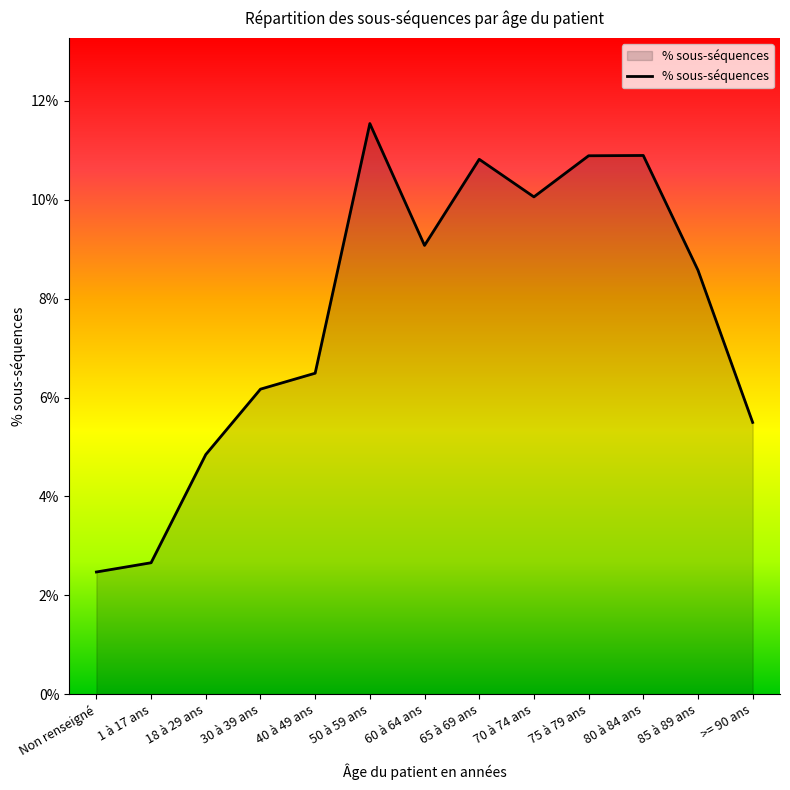

Where is the first local maximum?

50 à 59 ans